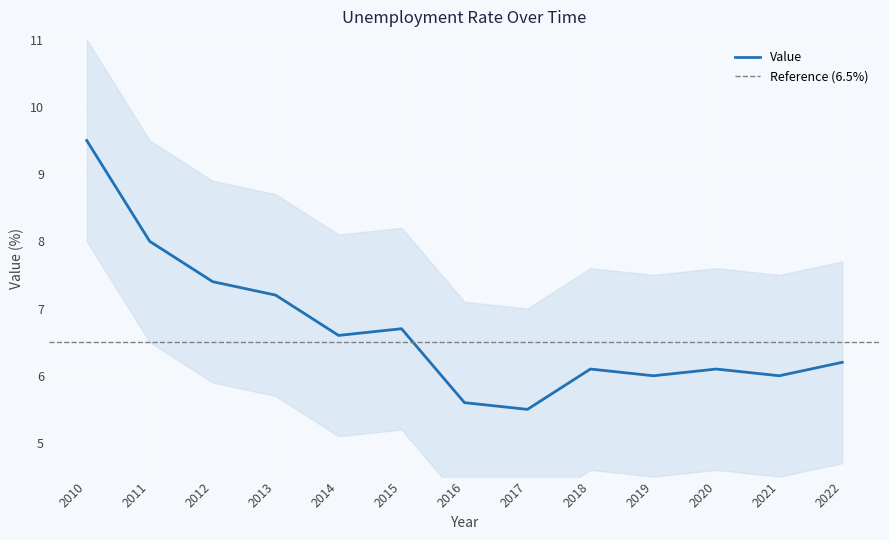

List the labels in order of value, largest first.

2010, 2011, 2012, 2013, 2015, 2014, 2022, 2018, 2020, 2019, 2021, 2016, 2017